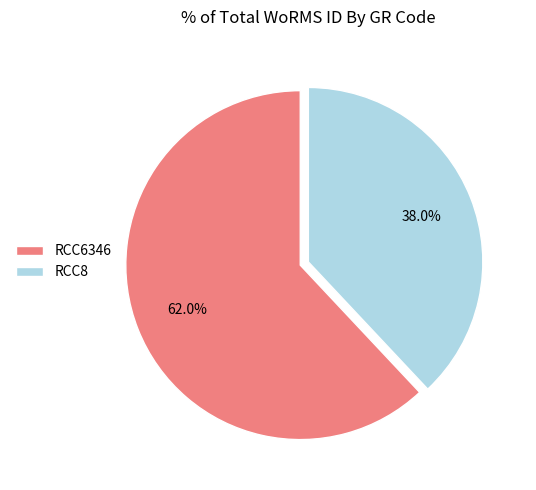

To the nearest percent, what percentage of the pie is RCC8?

38%